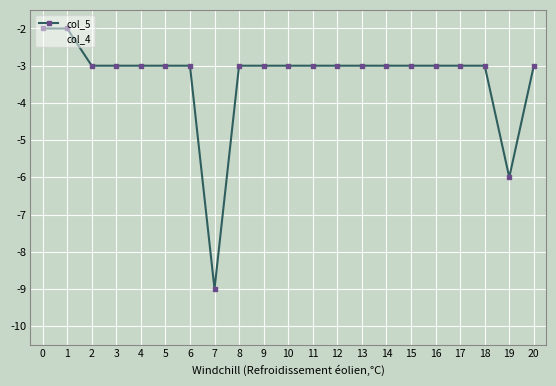

True or false: col_5 has more than 1 points higher than both neighbors.

False